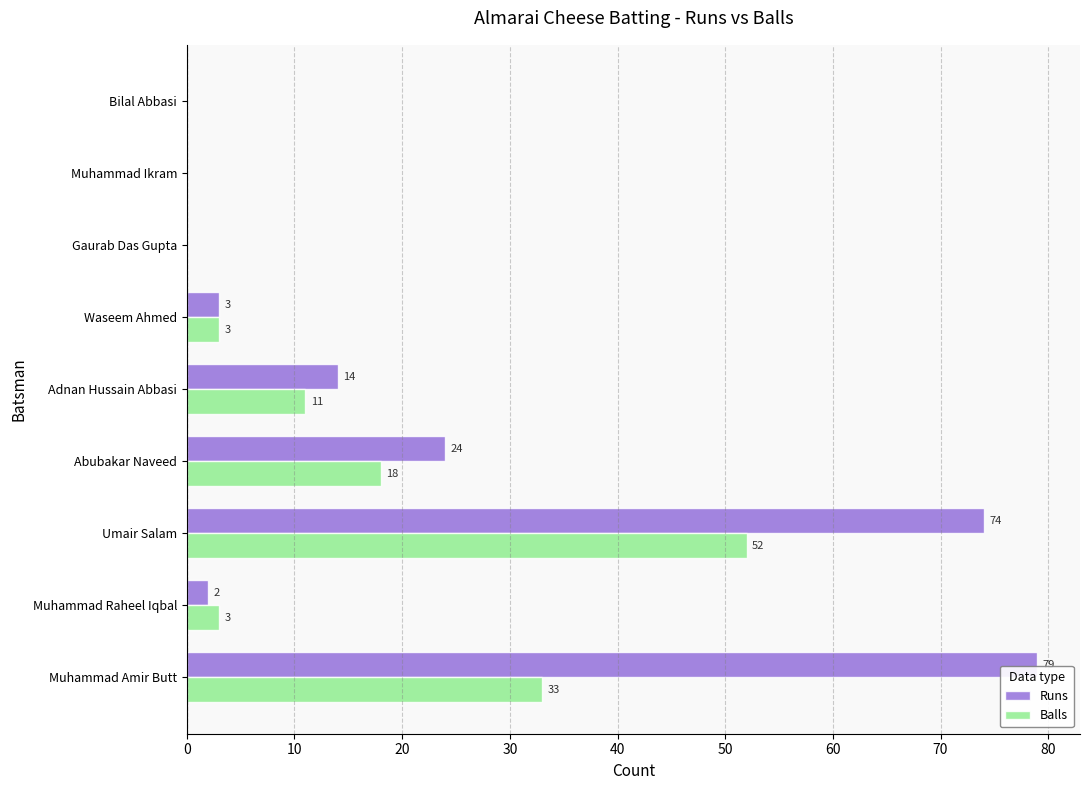

What is the sum of the Balls values at Abubakar Naveed and Umair Salam?

70